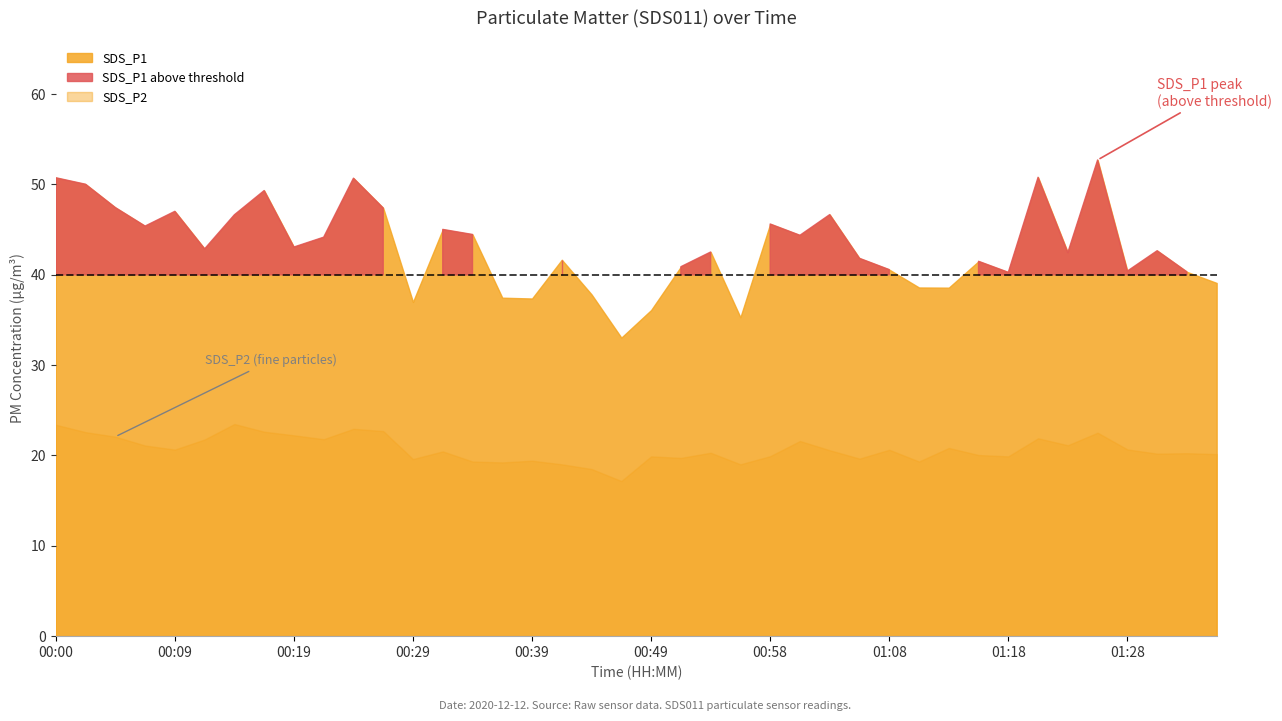

Is it true that SDS_P1 equals 65.9 at 01:30?

False